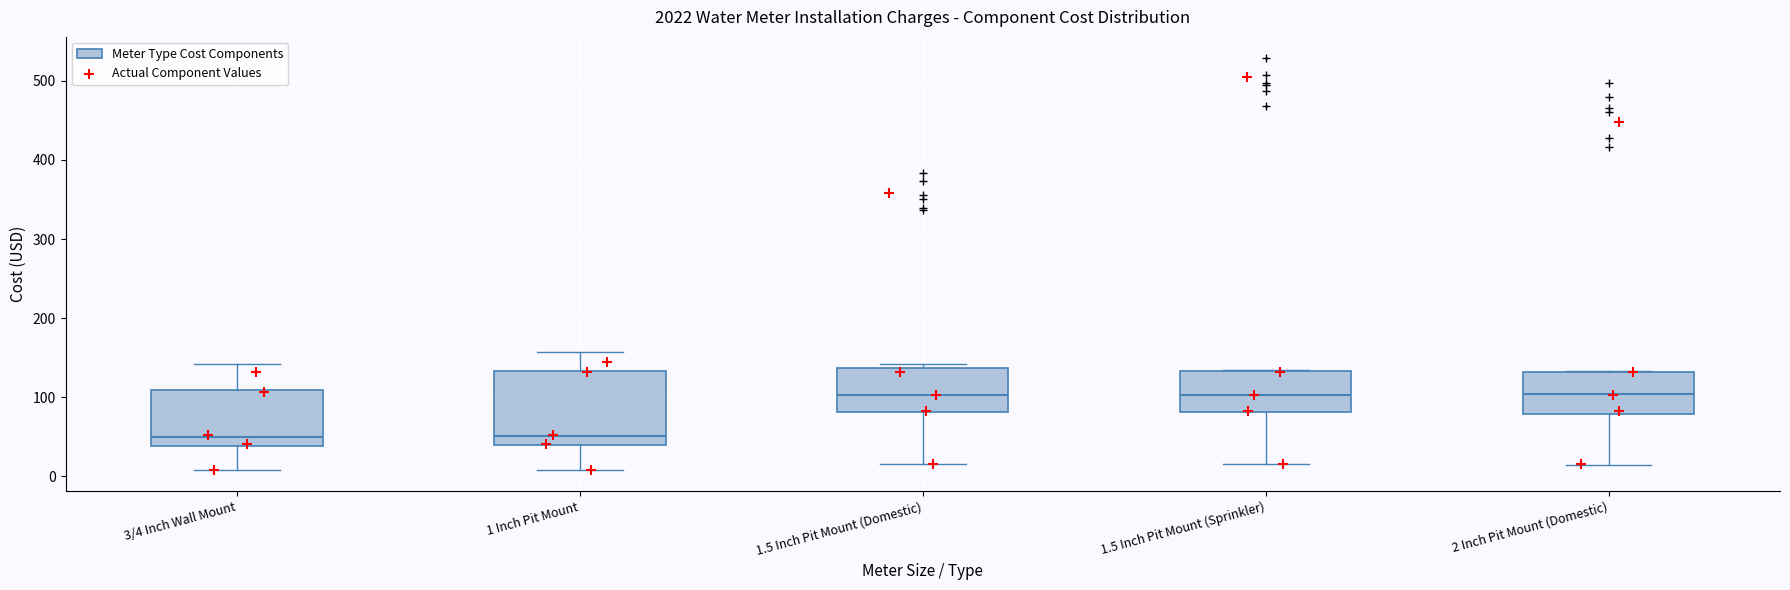

Reading left to right, transcribe this box plot: for each box, give where its median line is, the range the box spans, and where its two whiskers end, as read against the y-axis. The values are not printed on the chart, so give them approximately, as read against the axis.

3/4 Inch Wall Mount: median 50, box 40 to 110, whiskers 10 to 140
1 Inch Pit Mount: median 50, box 40 to 130, whiskers 10 to 160
1.5 Inch Pit Mount (Domestic): median 100, box 80 to 140, whiskers 20 to 140 (just above the box's upper edge)
1.5 Inch Pit Mount (Sprinkler): median 100, box 80 to 130, whiskers 20 to 130
2 Inch Pit Mount (Domestic): median 100, box 80 to 130, whiskers 10 to 130